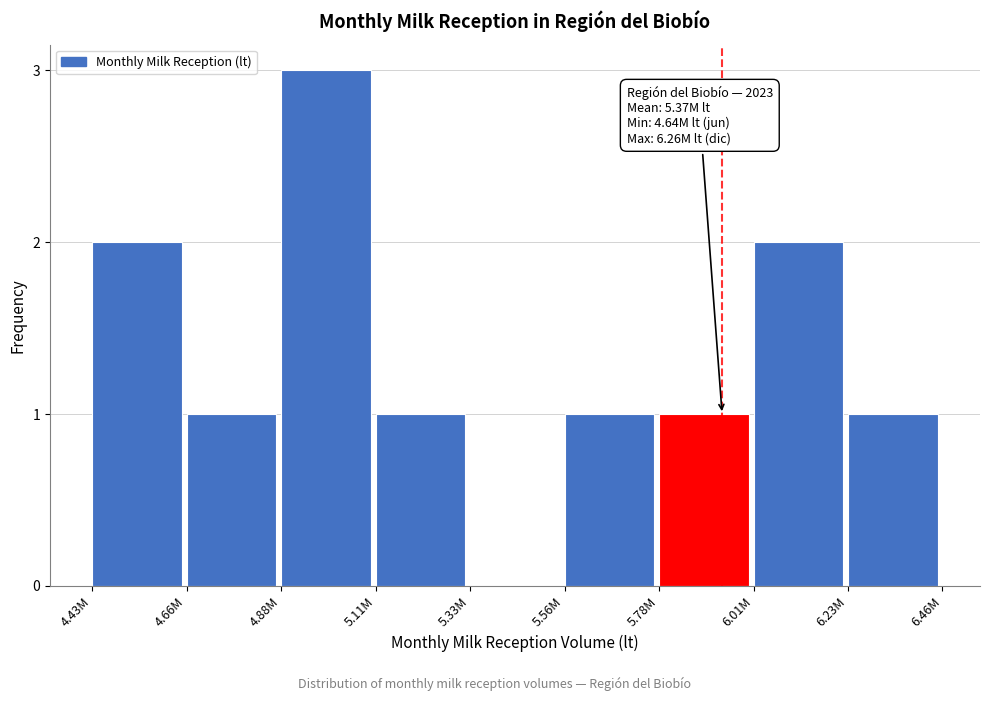

Reading left to right, transcribe all the data shown in this chart.

4.43M=2	4.66M=1	4.88M=3	5.11M=1	5.33M=0	5.56M=1	5.78M=1	6.01M=2	6.23M=1